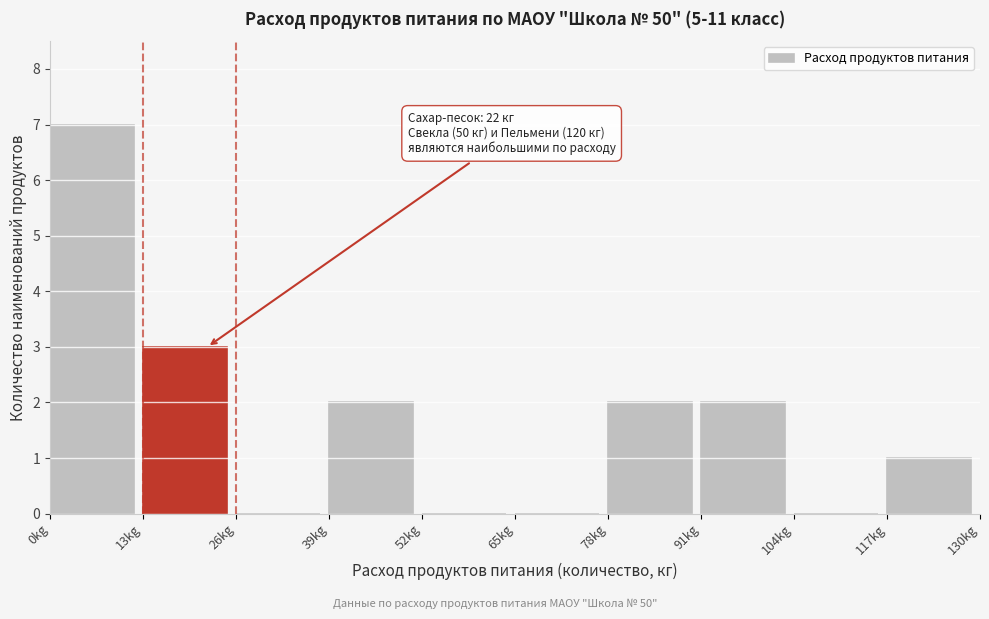

Over which range of the x-axis is the bar tallest?

0 to 13